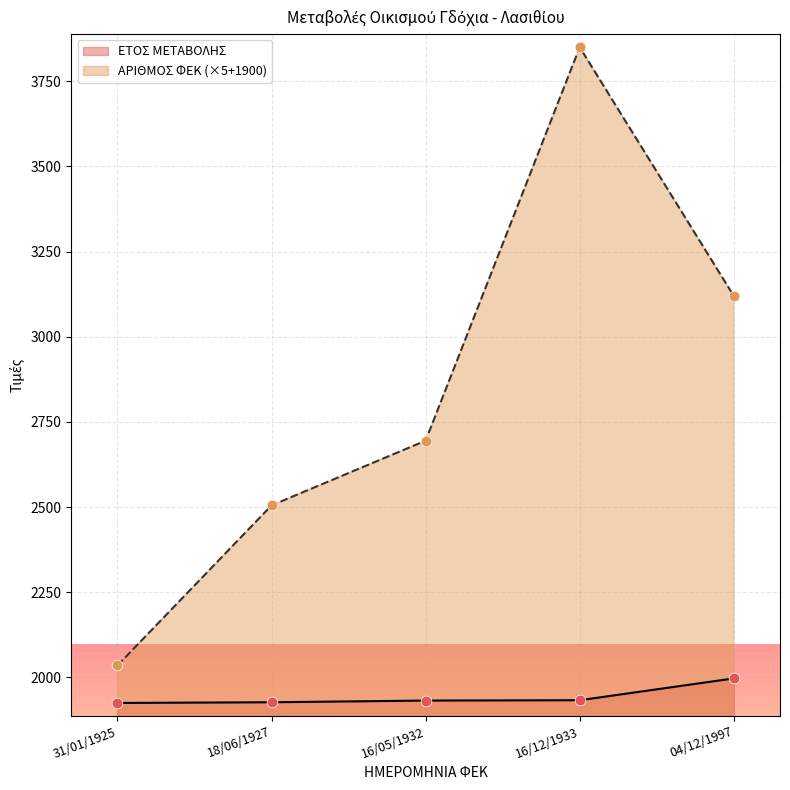

Which series reaches the minimum Y coordinate?

ΕΤΟΣ ΜΕΤΑΒΟΛΗΣ